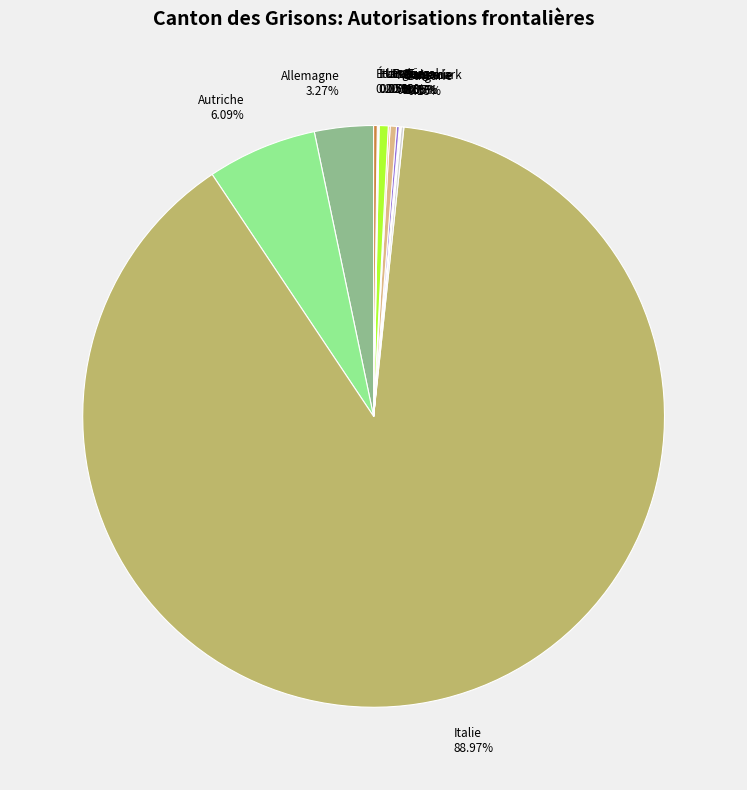

To the nearest percent, what portion does Allemagne represent?

3%